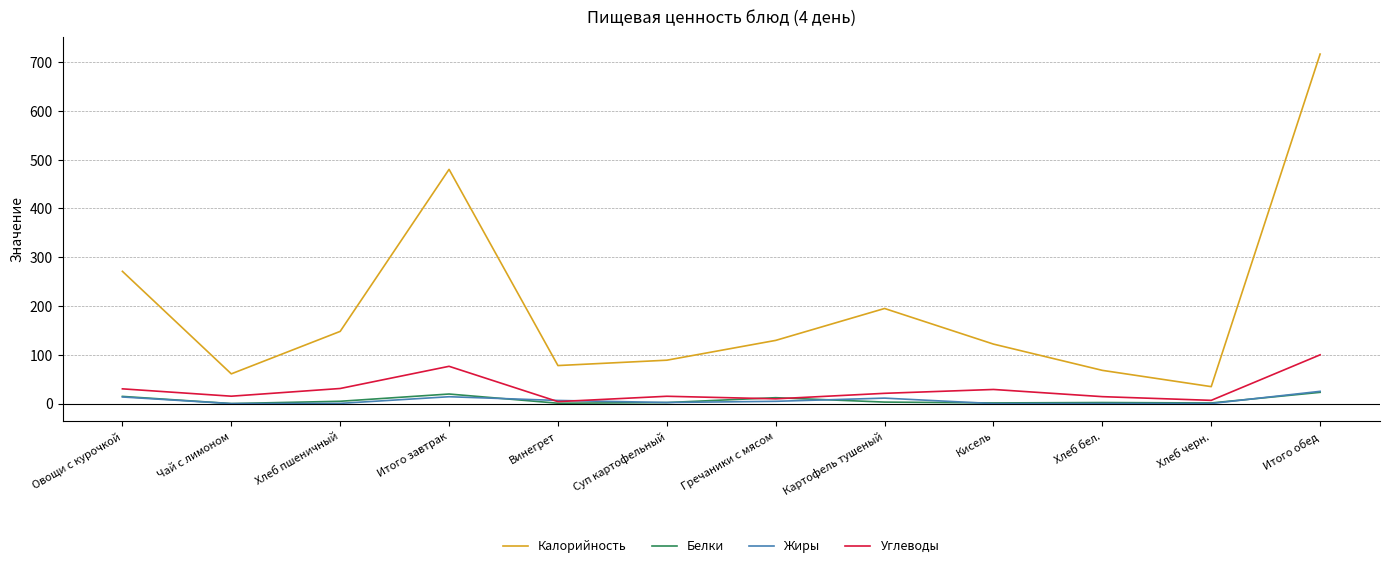

What is the average value of the Углеводы series?

29.4